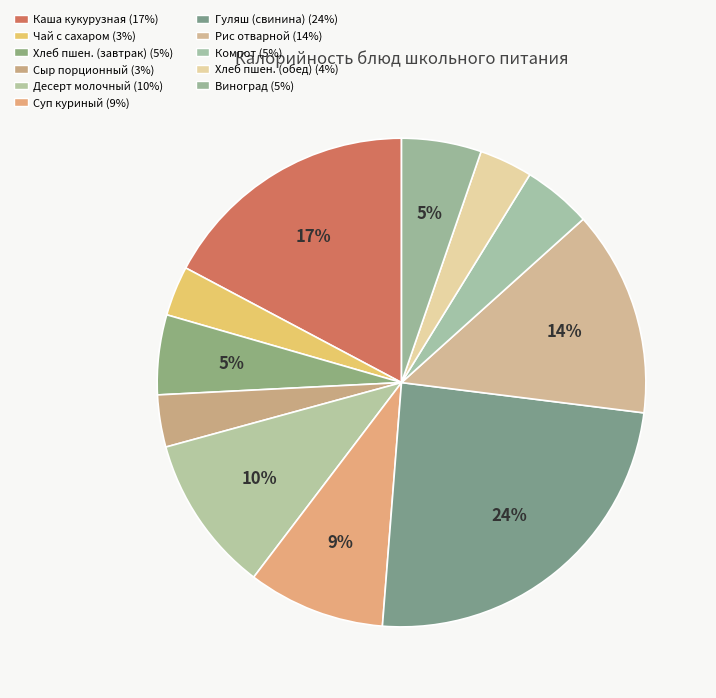

How many segments does this pie chart have?

11